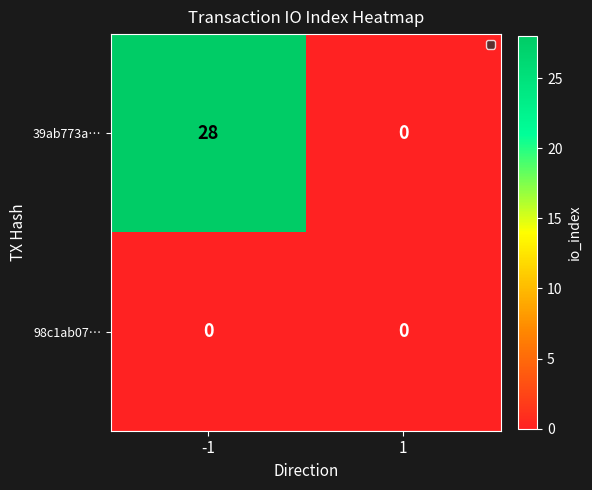

The 39ab773a… series shows 28 at -1. True or false?

True